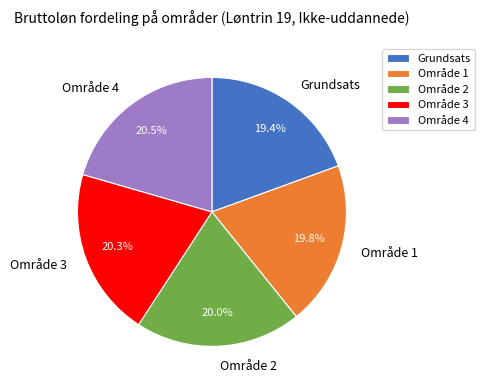

Which has a higher value, Område 4 or Område 2?

Område 4